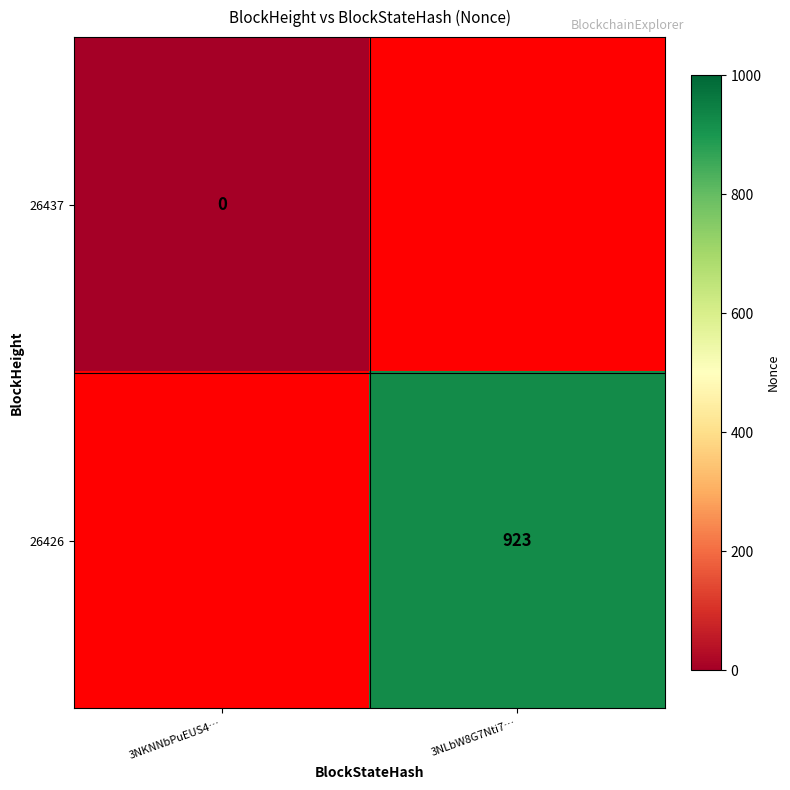

True or false: 26426 has a value of 365 at 3NLbW8G7Nti7….

False